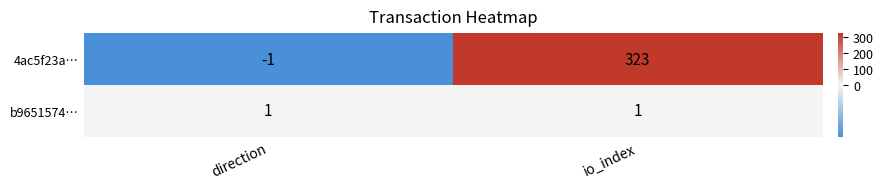

The value of 4ac5f23a… at direction is -1. True or false?

True